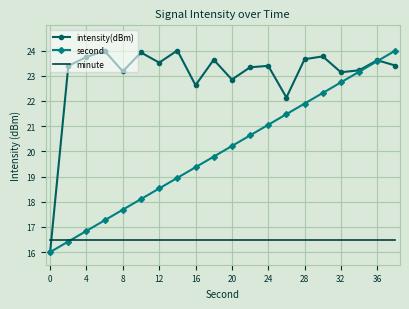

Which series has the largest total across all categories?

intensity(dBm)